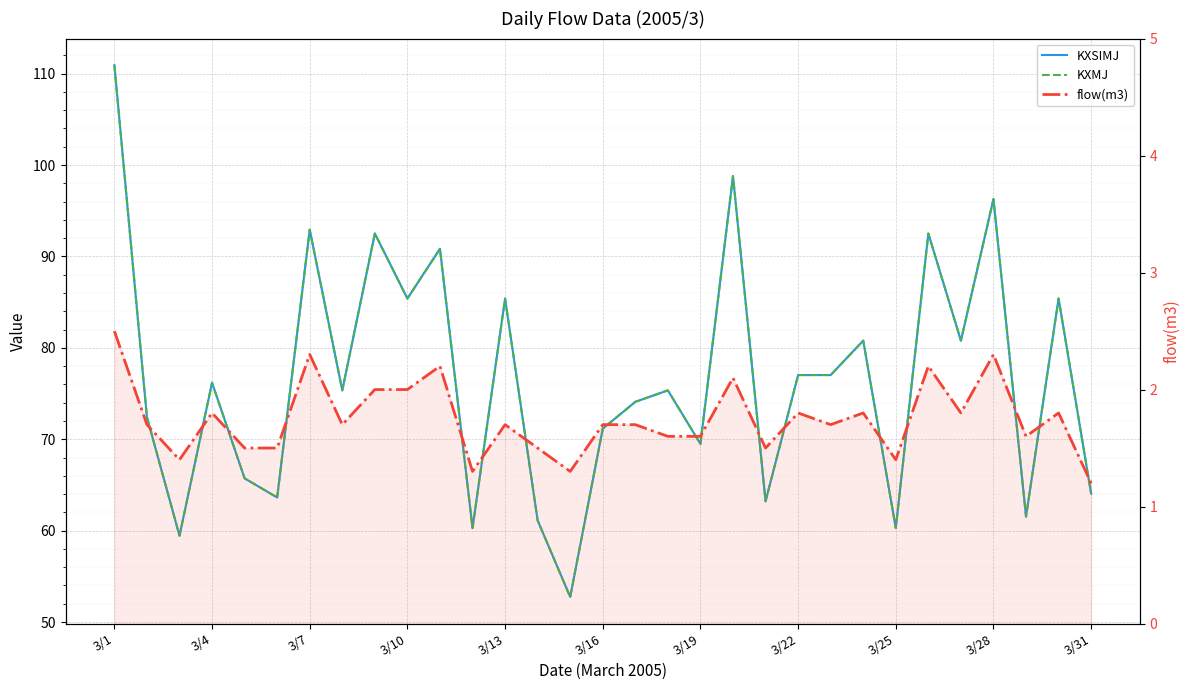

What is the difference between the maximum and minimum values in the flow(m3) series?

1.3